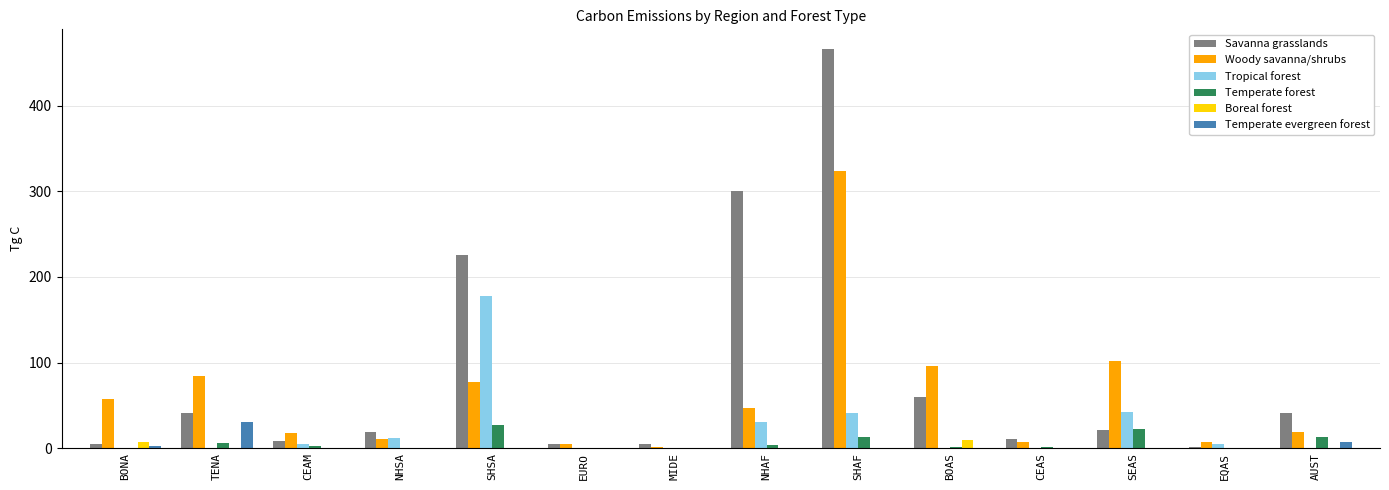

Which series changed the most between MIDE and SHAF?

Savanna grasslands